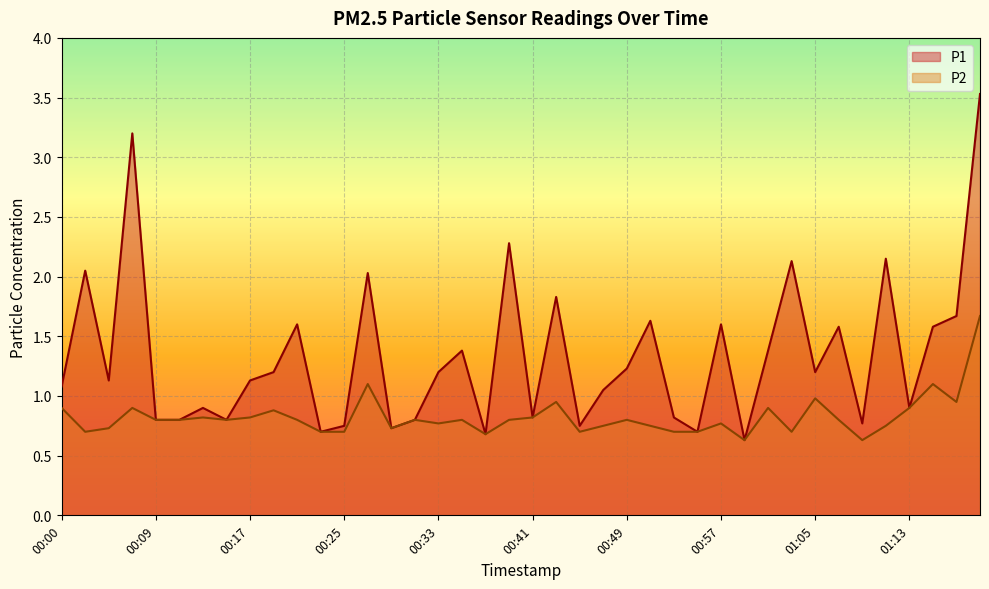

Which series has the widest spread of values?

P1